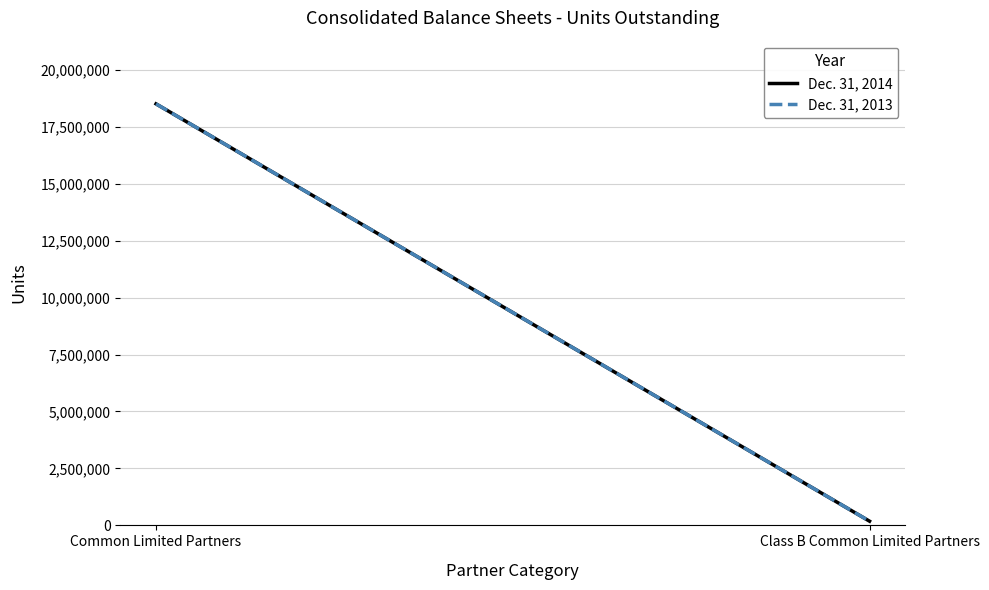

Which category has the lowest value across all series?

Class B Common Limited Partners